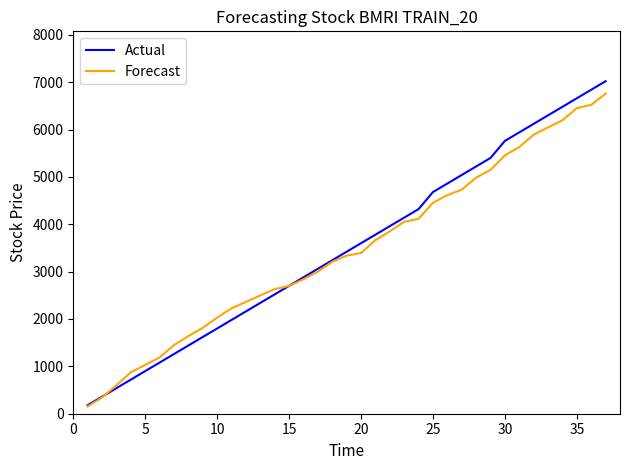

What is the maximum value shown in the chart?

7020.0